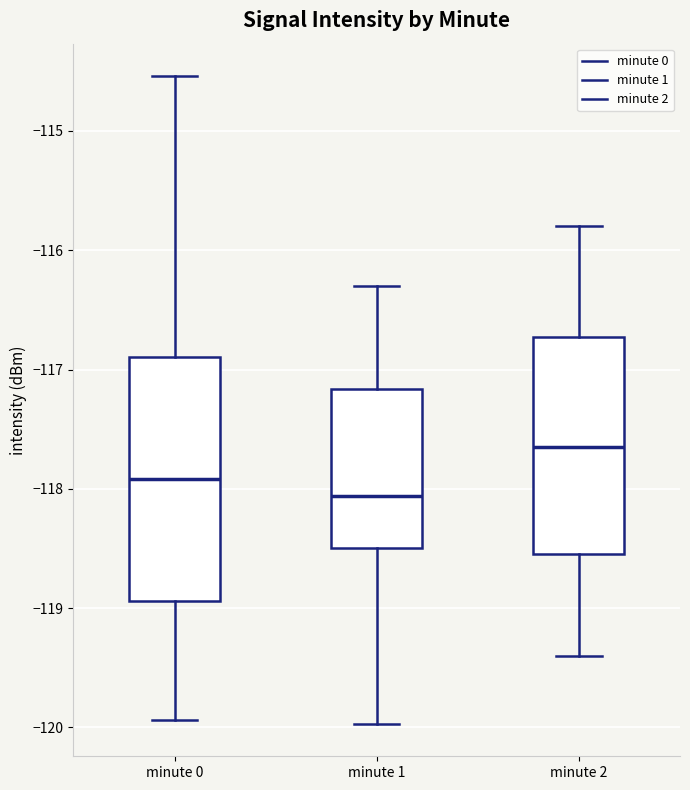

Reading left to right, transcribe this box plot: for each box, give where its median line is, the range the box spans, and where its two whiskers end, as read against the y-axis. The values are not printed on the chart, so give them approximately, as read against the axis.

minute 0: median -117.9, box -118.9 to -116.9, whiskers -119.9 to -114.5
minute 1: median -118.1, box -118.5 to -117.2, whiskers -120.0 to -116.3
minute 2: median -117.6, box -118.5 to -116.7, whiskers -119.4 to -115.8